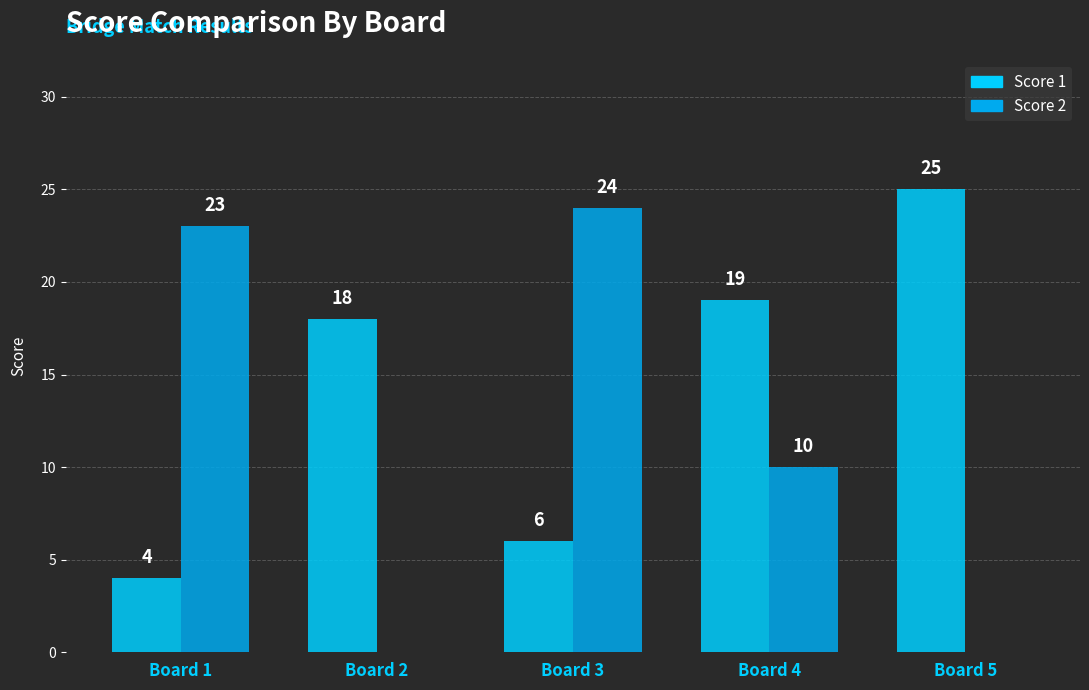

Between Board 2 and Board 5, which series saw the biggest shift?

Score 1